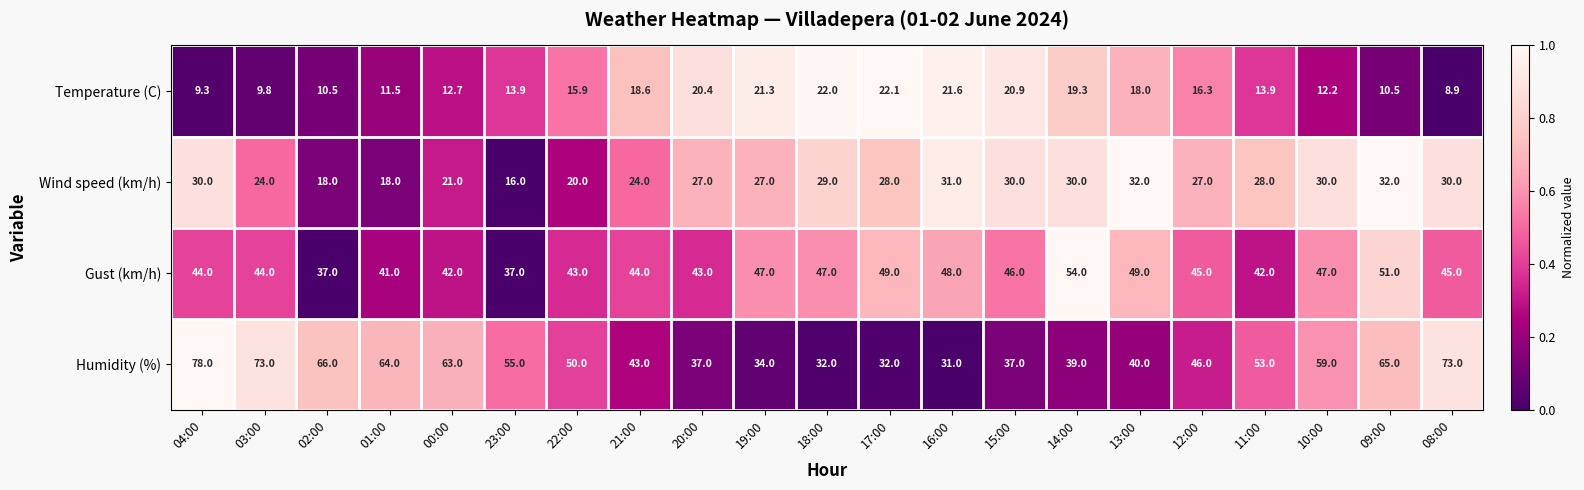

What is the spread (max minus min) of values at 17:00?

26.9